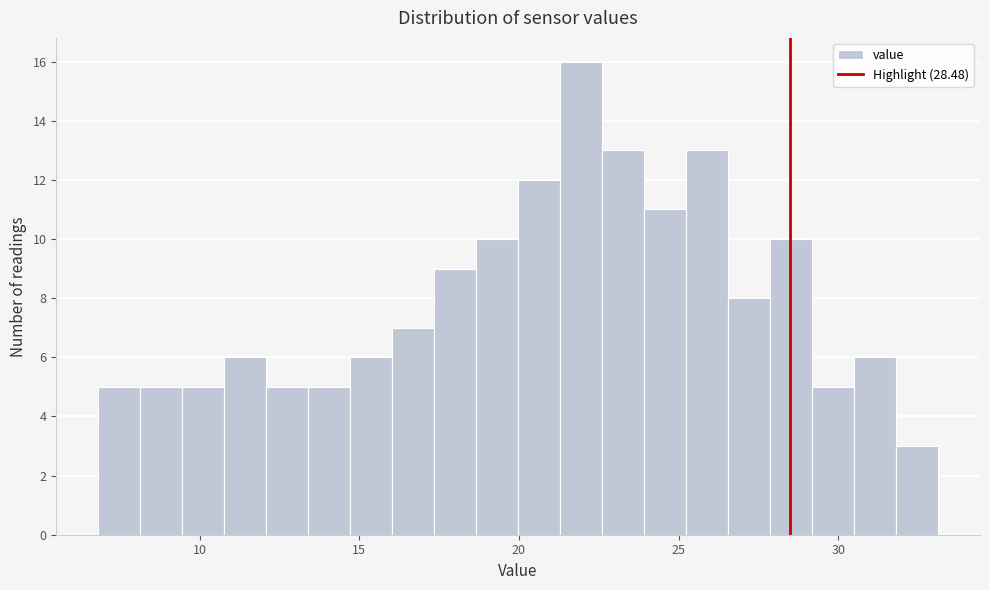

Read against the x-axis, roughly where is the centre of the tallest bar?

22.0